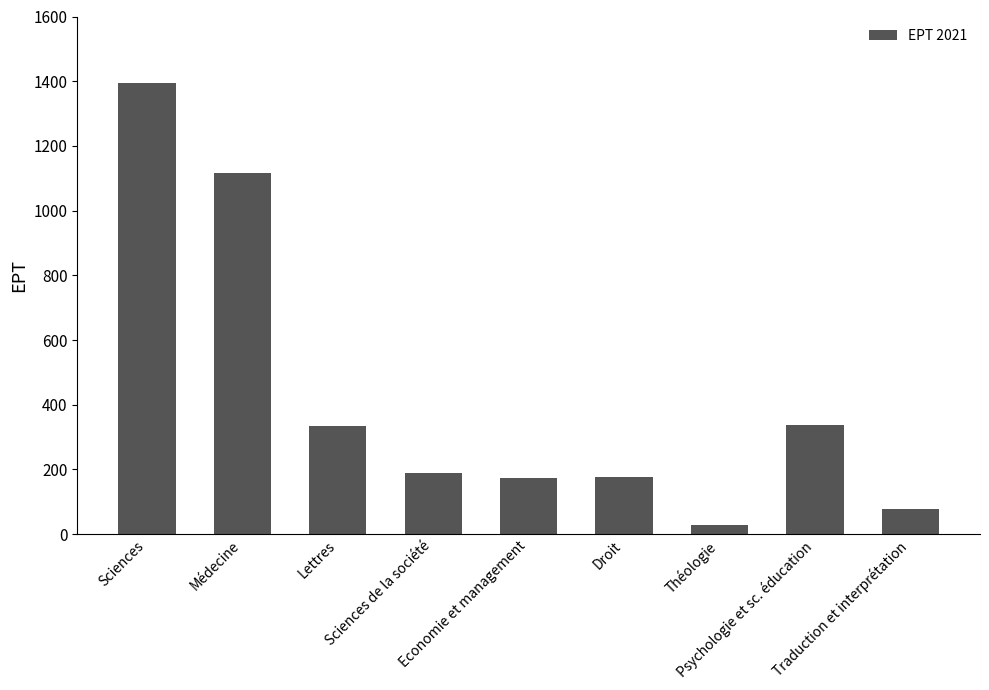

What is the minimum value shown in the chart?

27.4